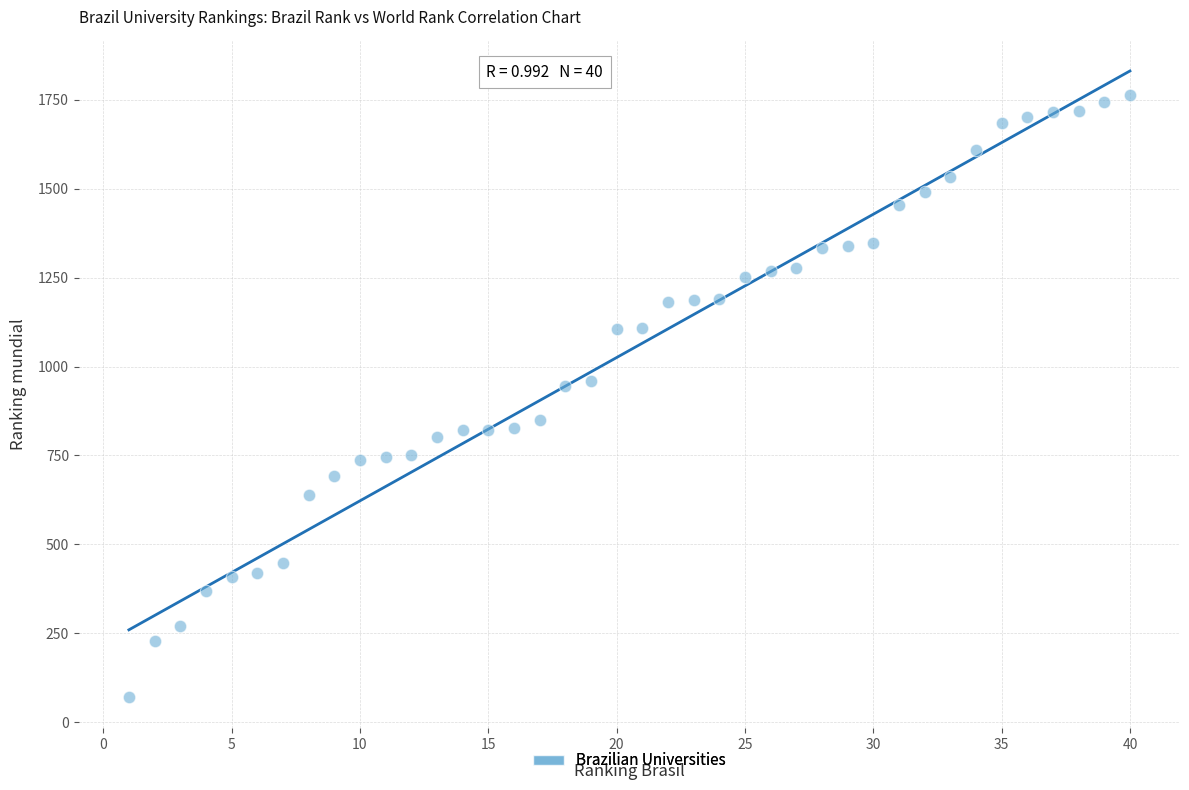

What is the range of X values (max minus min)?

39